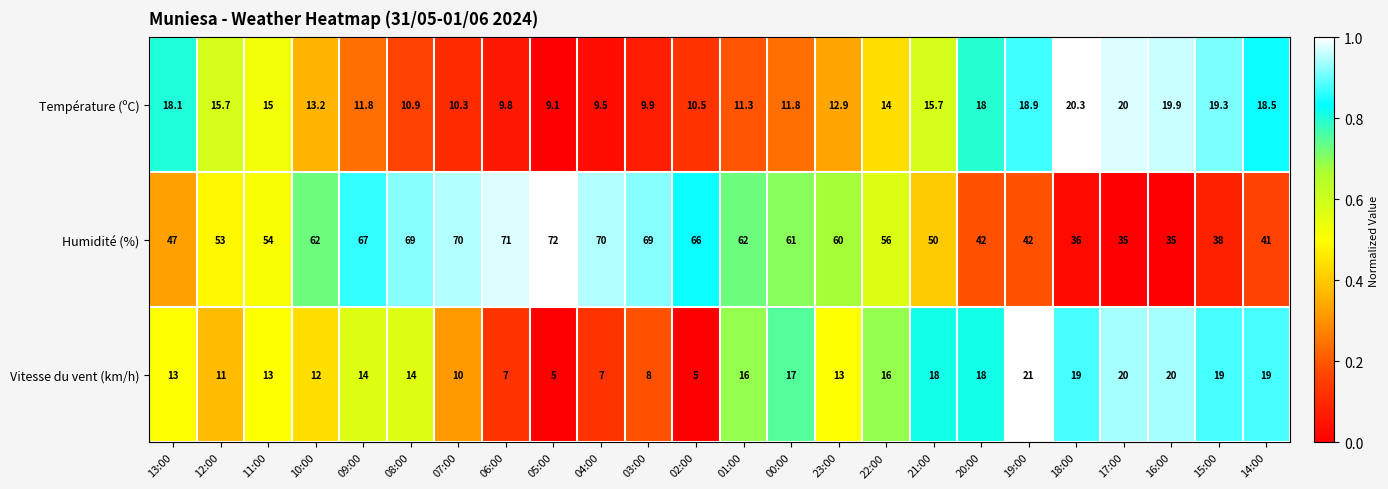

The value of Humidité (%) at 21:00 is 50.0. True or false?

True